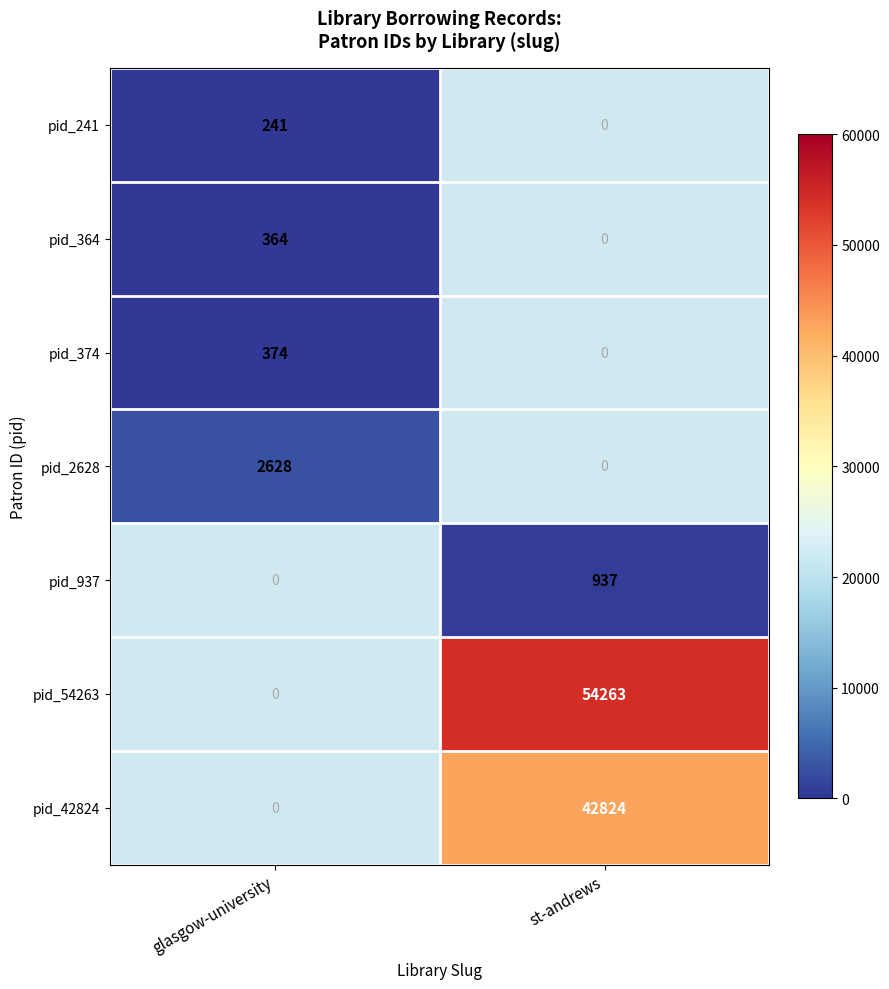

The pid_374 series shows 531 at glasgow-university. True or false?

False